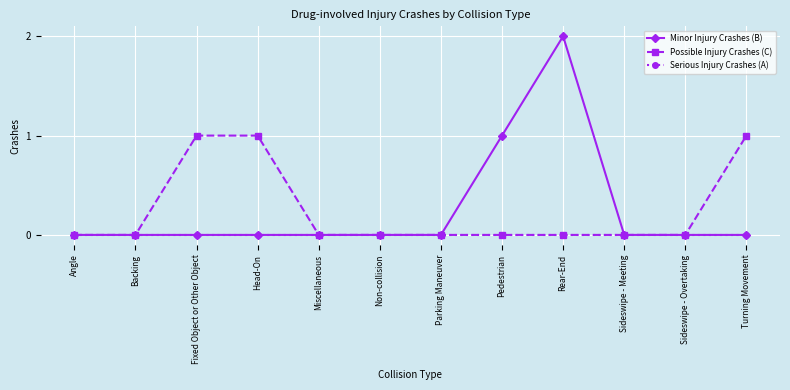

How many distinct data groups are displayed?

3